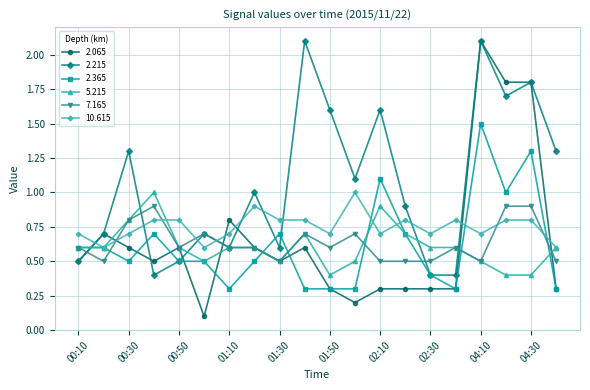

Which series has the widest spread of values?

2.065